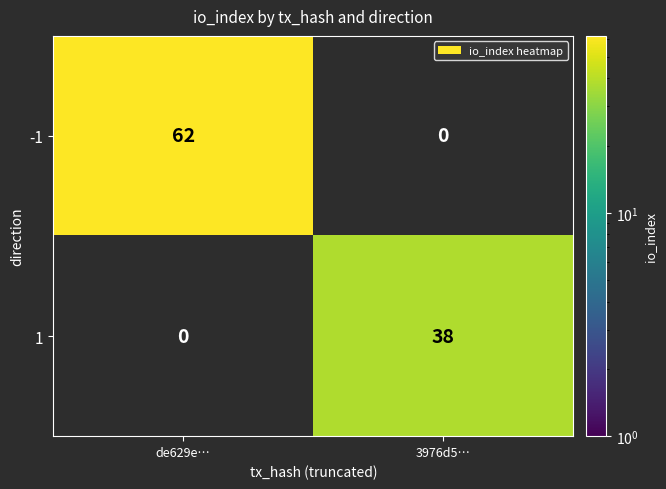

What is the average value of the 1 series?

19